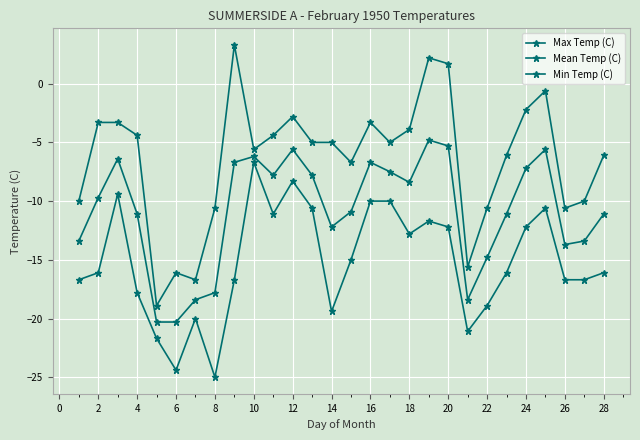

Rank the series by their maximum value, from highest to lowest.

Max Temp (C), Mean Temp (C), Min Temp (C)